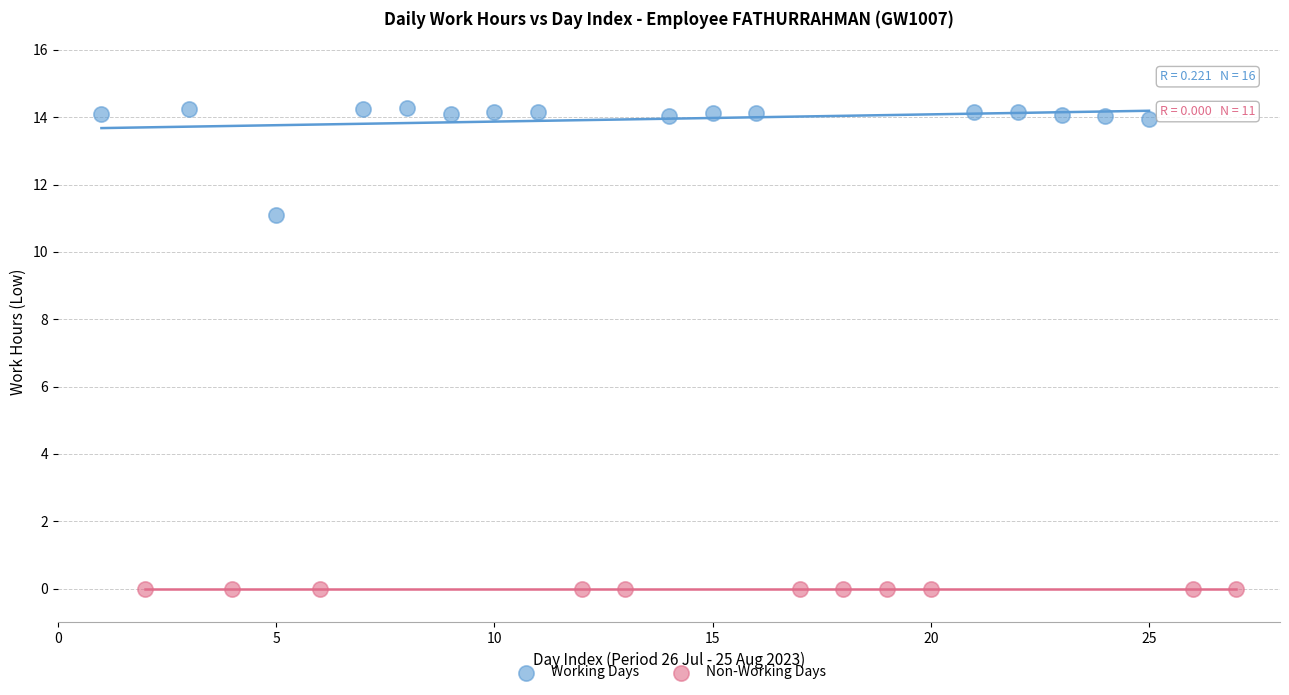

Which series reaches the maximum Y coordinate?

Working Days